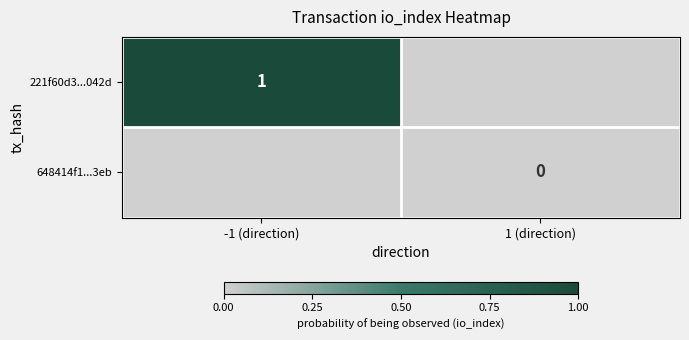

True or false: 221f60d3...042d has a value of 1 at -1 (direction).

True